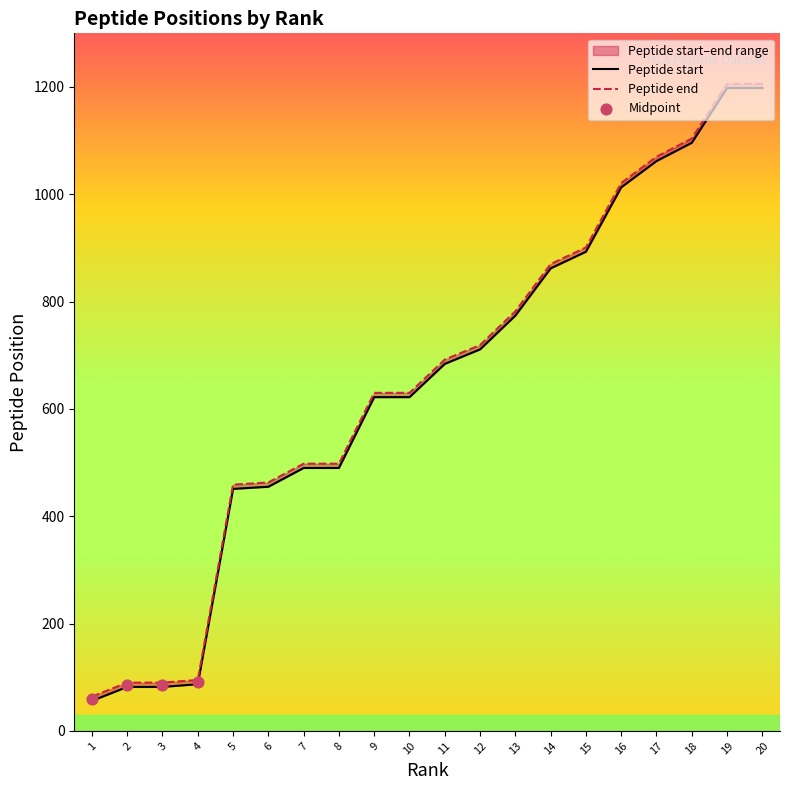

At how many categories does at least one series exceed 896?

6